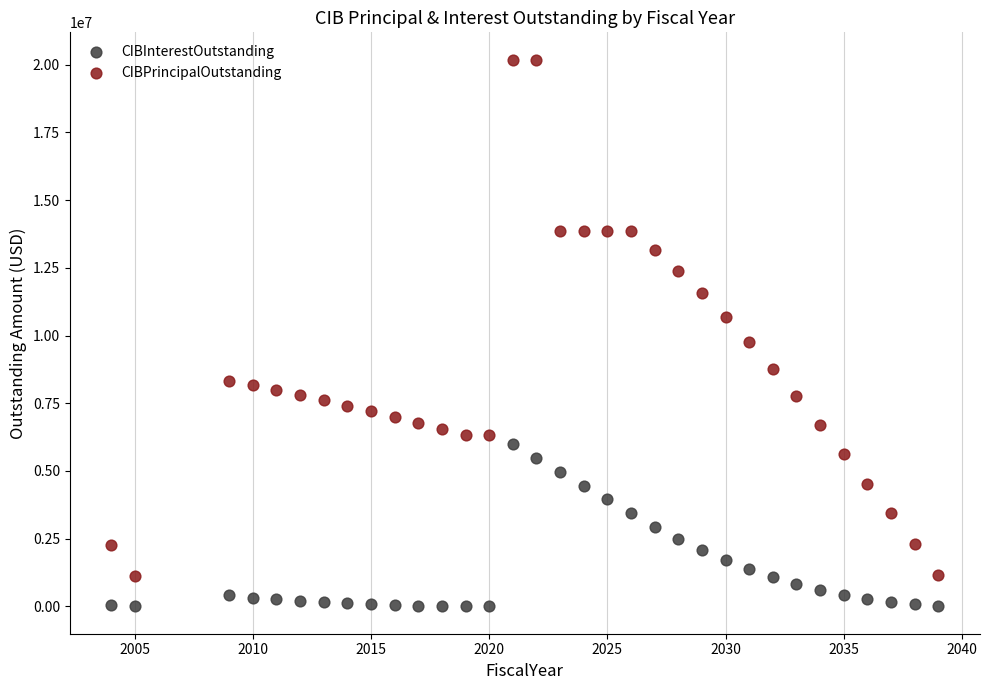

Which series contains the lowest Y value?

CIBInterestOutstanding